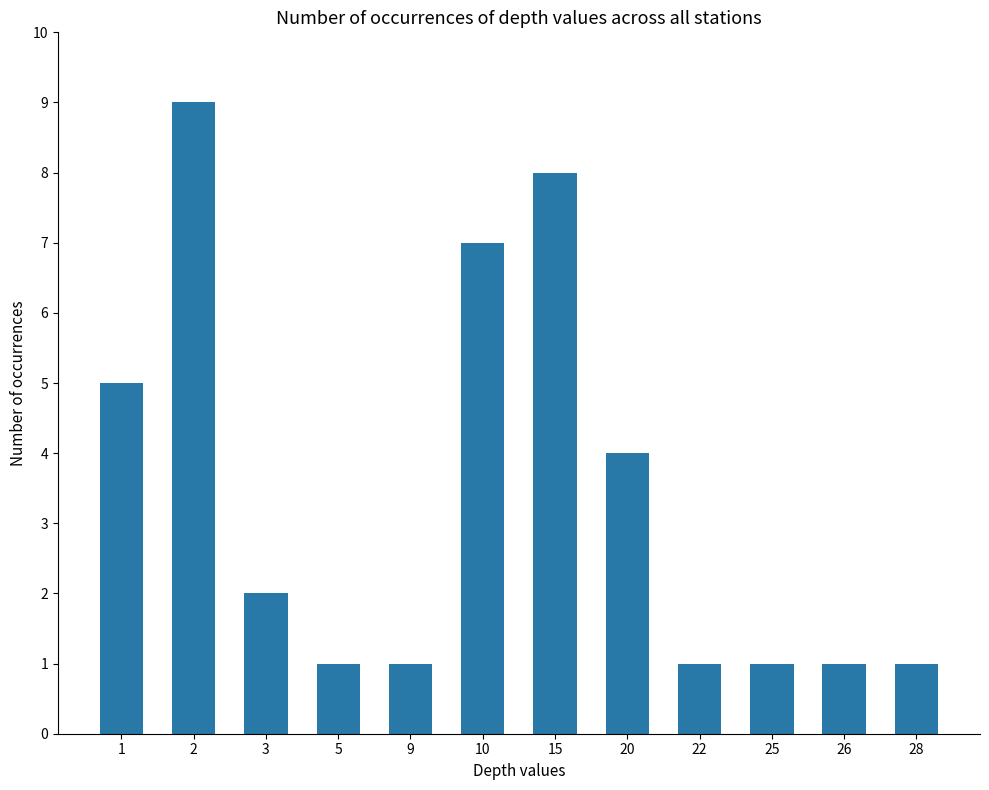

Which label corresponds to the largest value in the chart?

2